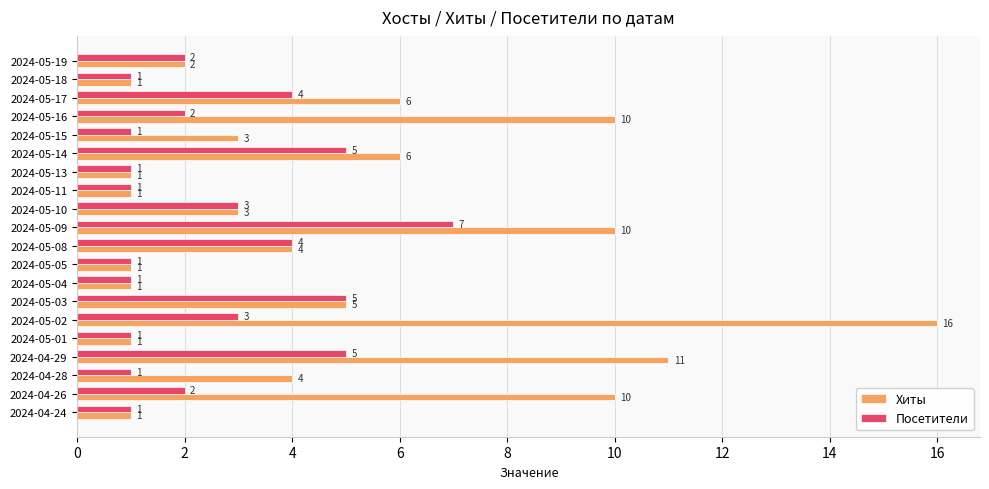

The value of Посетители at 2024-05-15 is 0. True or false?

False